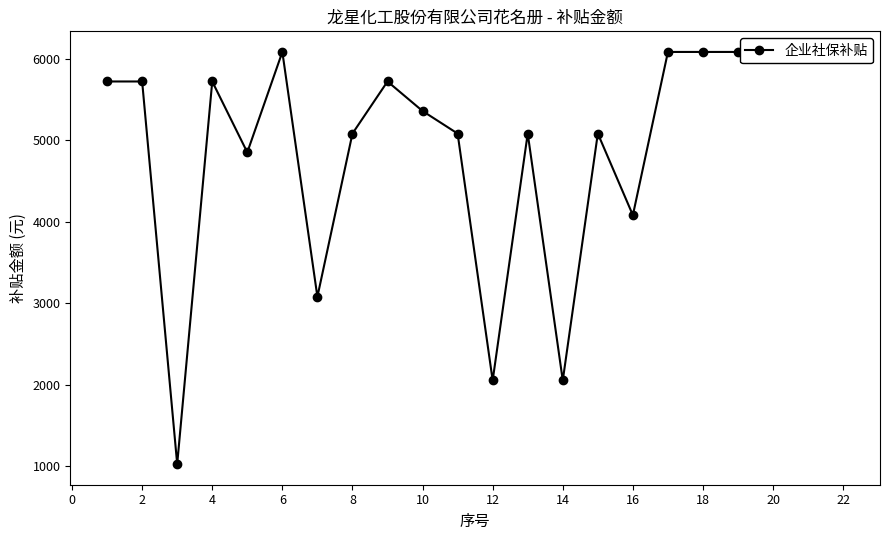

The value at 8 is 7913.5. True or false?

False